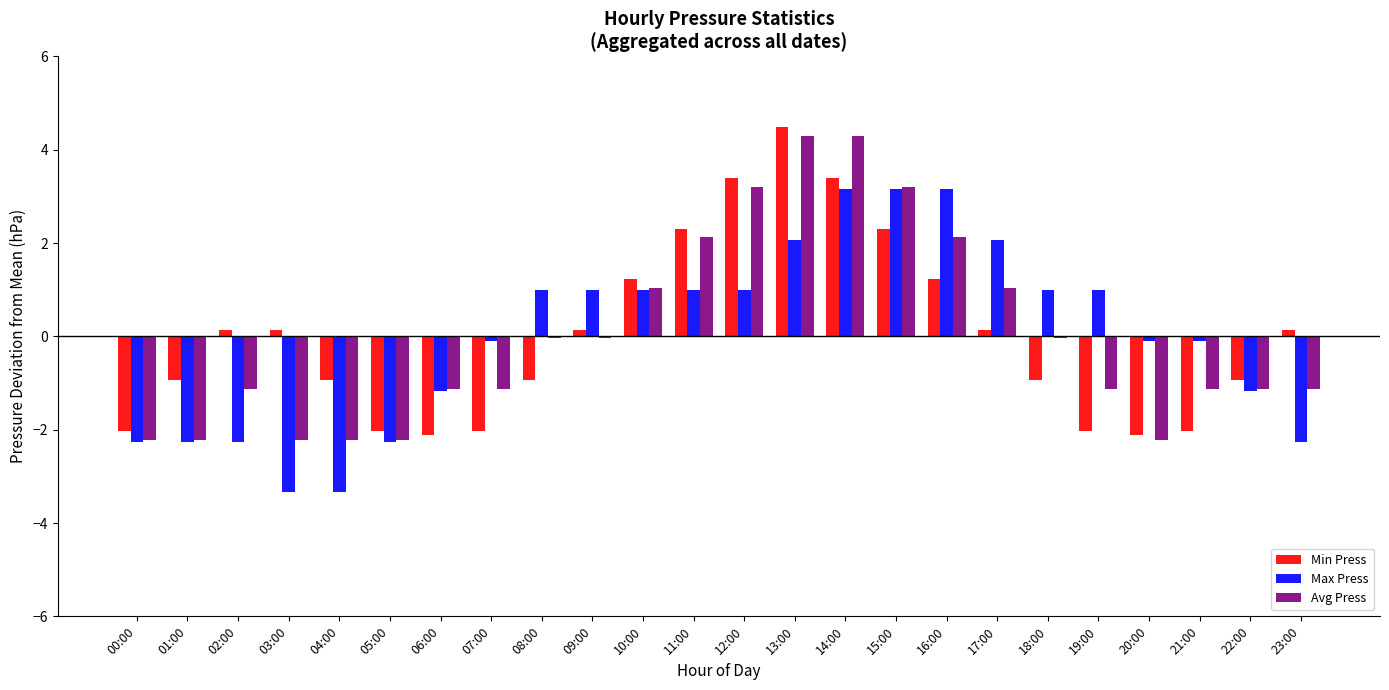

What is the total value across all series at 16:00?

6.5